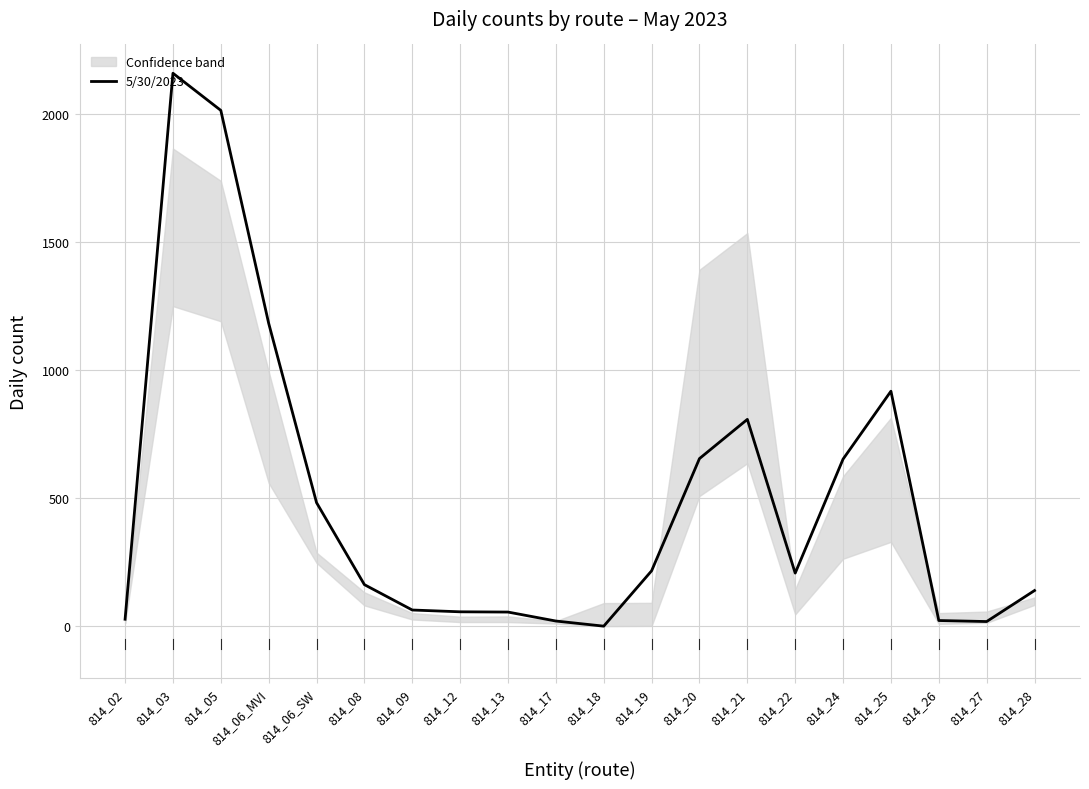

Approximately how many times larger is the value at 814_19 compared to 814_12?

3.9